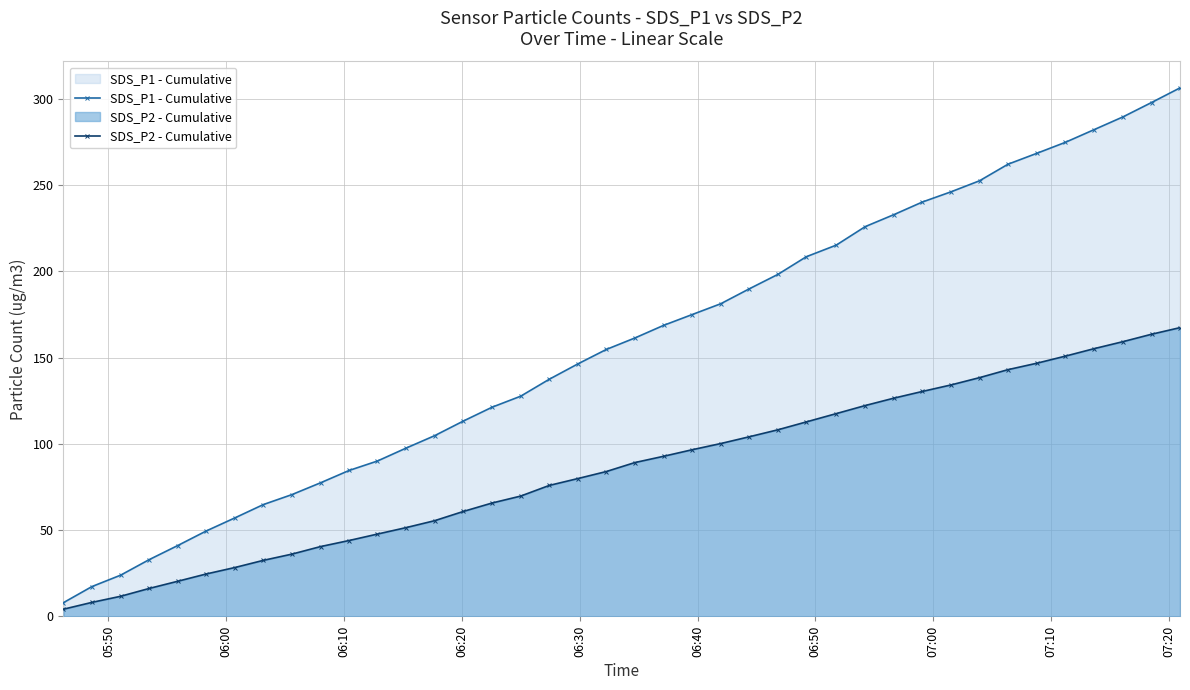

True or false: SDS_P2 - Cumulative and SDS_P1 - Cumulative intersect in this chart.

False